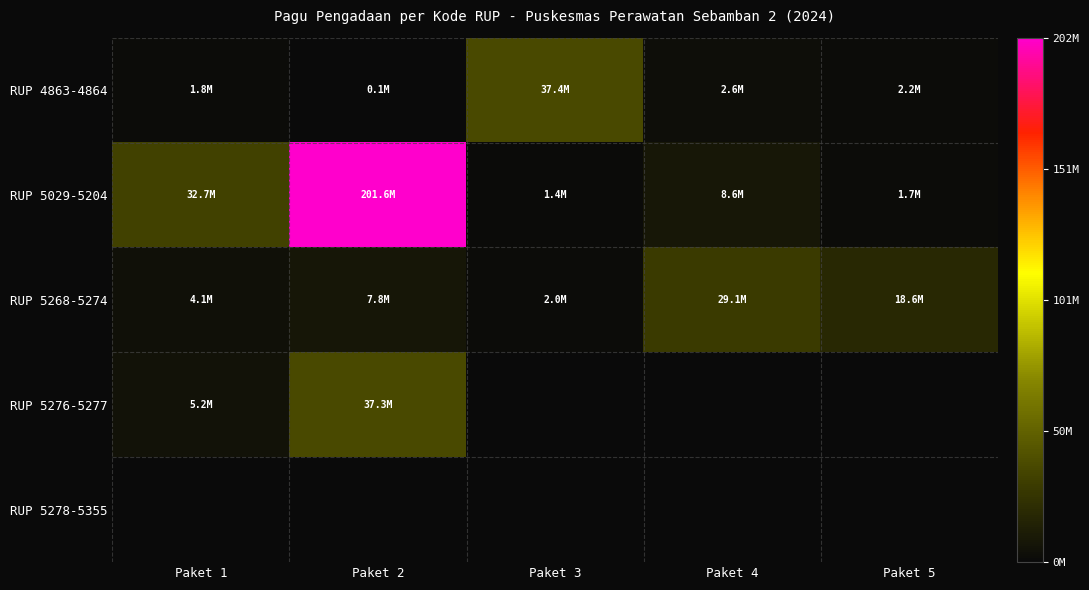

Which label corresponds to the largest value in the chart?

Paket 2